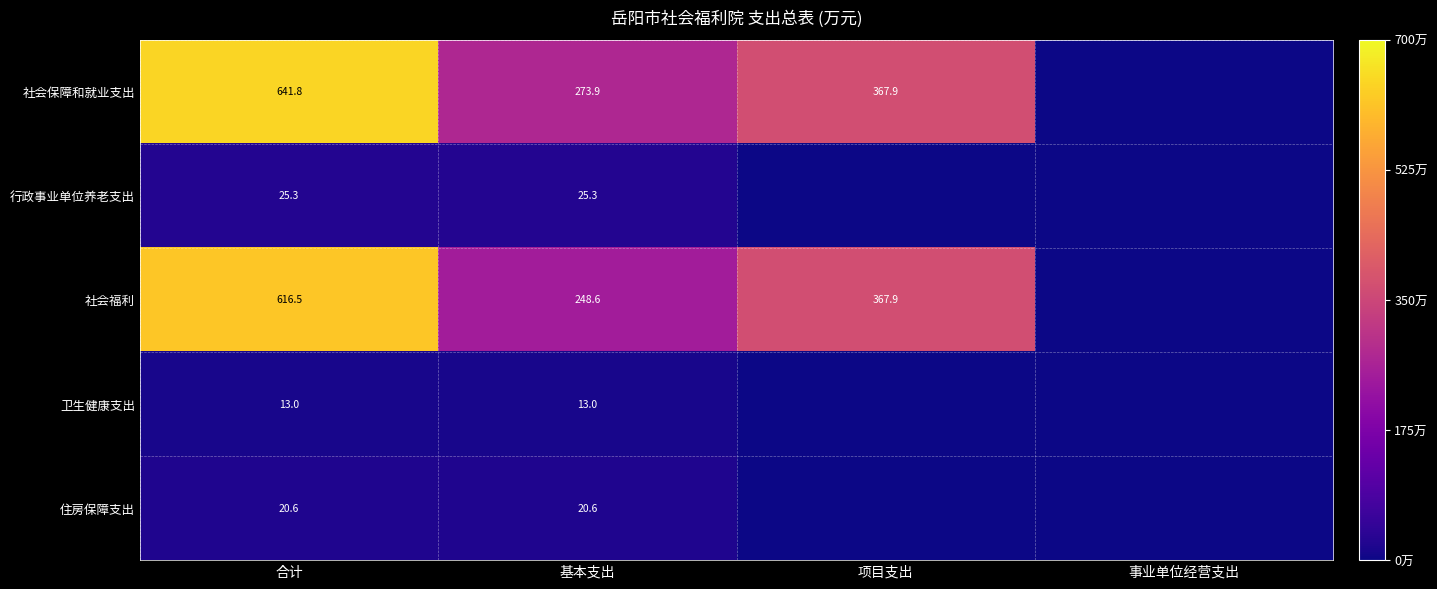

What is the total value across all series at 基本支出?

581.4